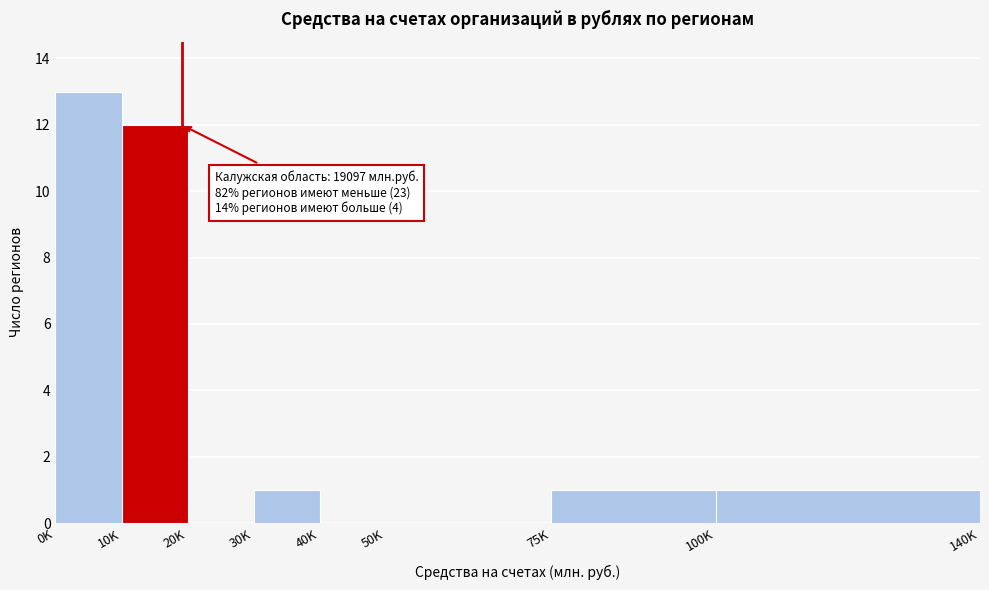

Reading left to right, transcribe all the data shown in this chart.

0K=13	10K=12	20K=0	30K=1	40K=0	50K=0	75K=1	100K=1